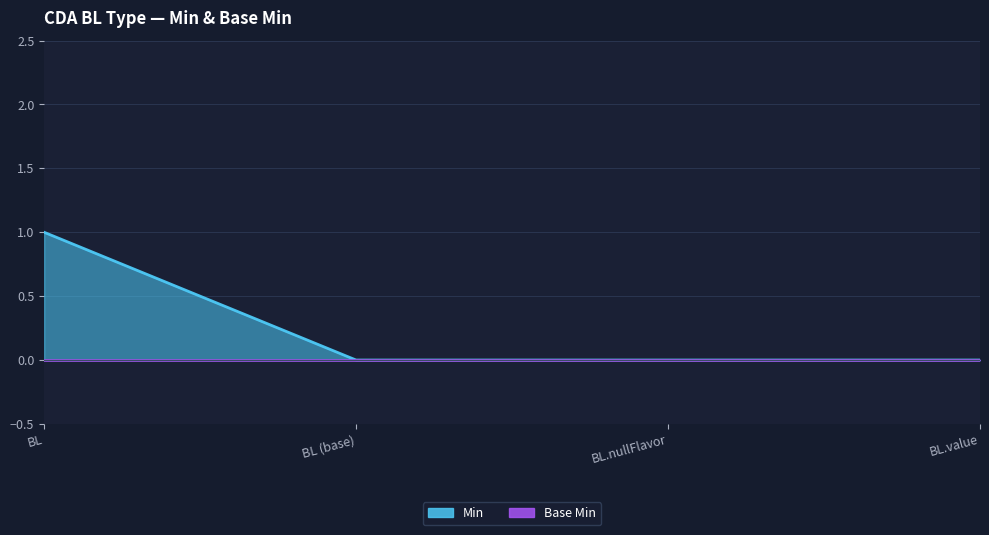

Between BL (base) and BL.nullFlavor, which is larger?

BL (base)